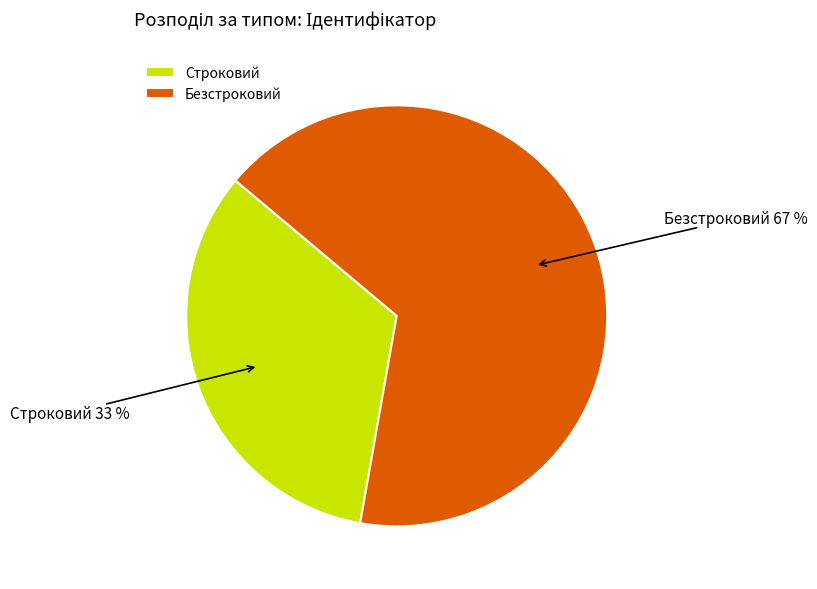

To the nearest percent, what portion does Строковий represent?

33%